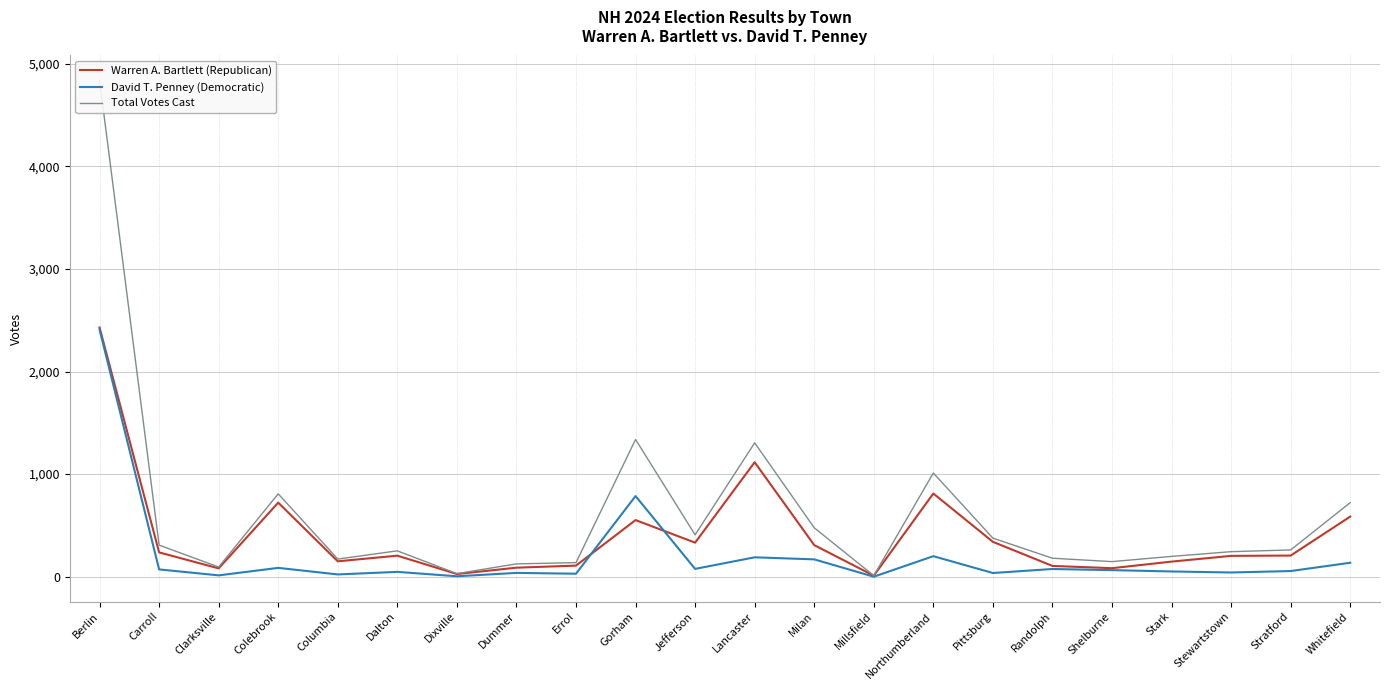

What is the label of the 6th point from the right?

Randolph